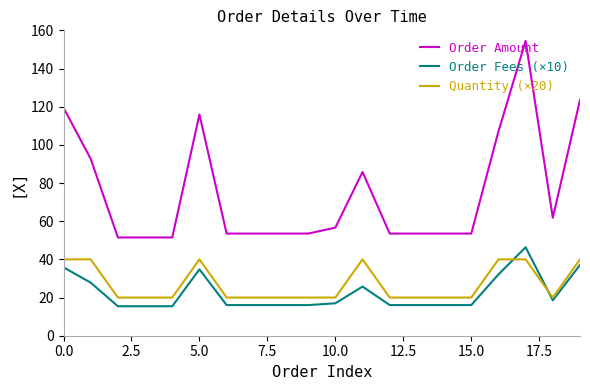

True or false: Order Amount and Order Fees (×10) intersect in this chart.

False